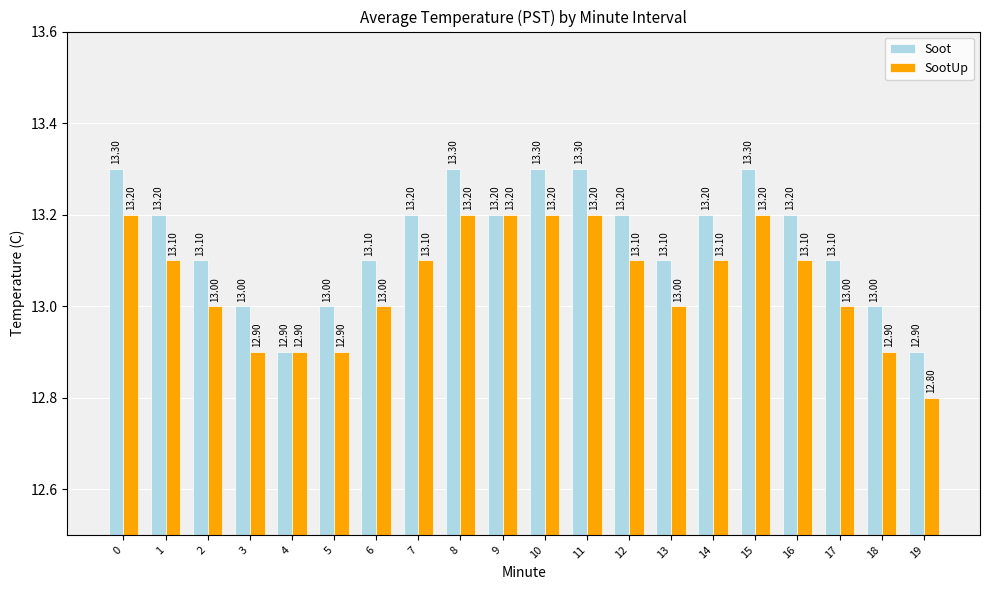

The value of Soot at 6 is 13.1. True or false?

True